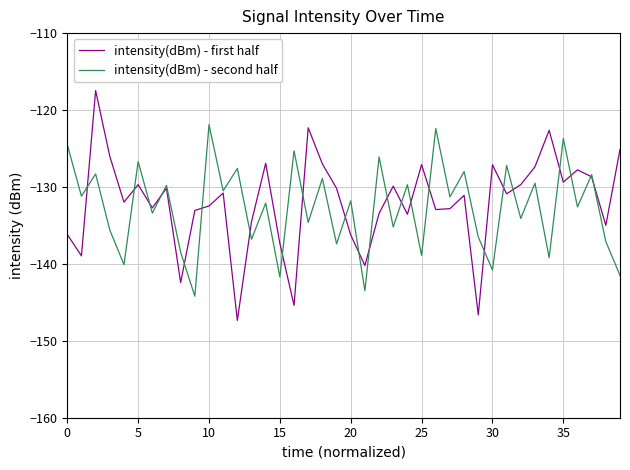

What is the maximum value for intensity(dBm) - second half?

-121.9